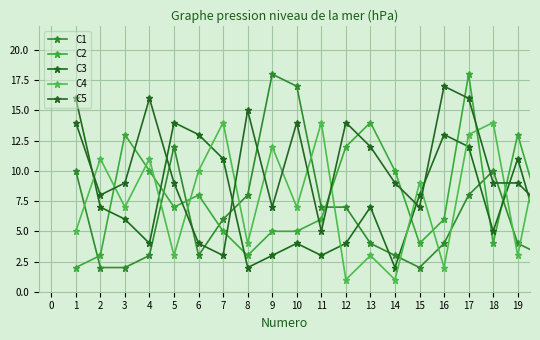

Reading left to right, transcribe all the data shown in this chart.

C1: 10	2	2	3	12	3	6	8	18	17	7	7	4	3	2	4	8	10	4	3
C2: 2	3	13	10	7	8	5	3	5	5	6	12	14	10	4	6	18	4	13	6
C3: 16	7	6	4	14	13	11	2	3	4	3	4	7	2	8	13	12	5	11	4
C4: 5	11	7	11	3	10	14	4	12	7	14	1	3	1	9	2	13	14	3	13
C5: 14	8	9	16	9	4	3	15	7	14	5	14	12	9	7	17	16	9	9	7